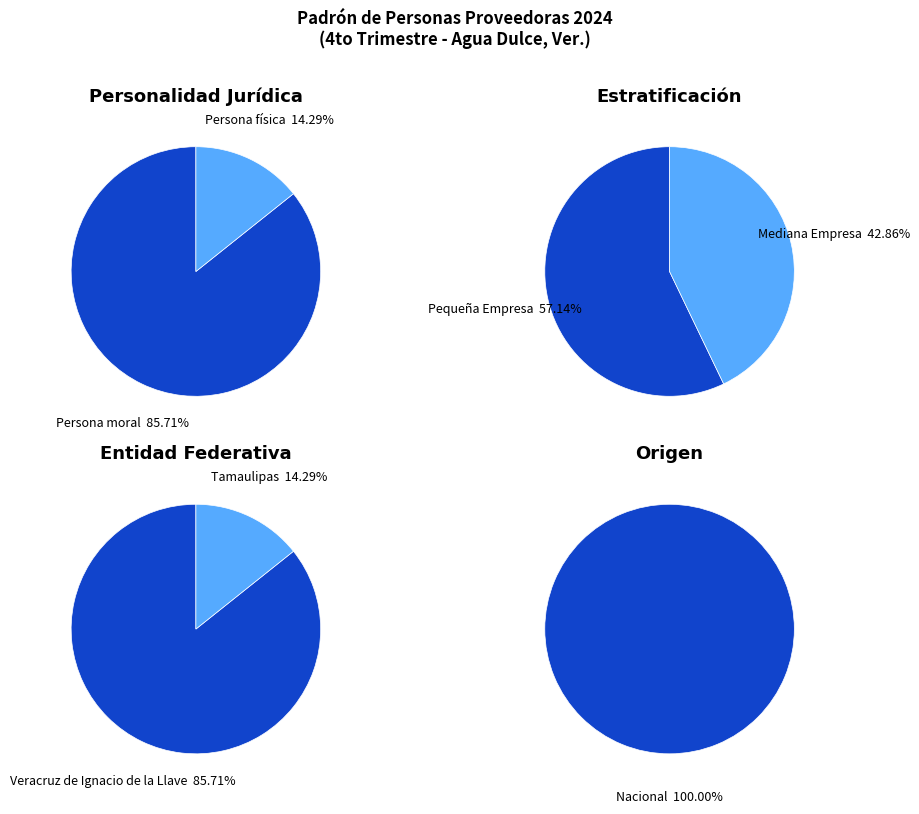

The Persona moral slice represents 71% of the pie. True or false?

False